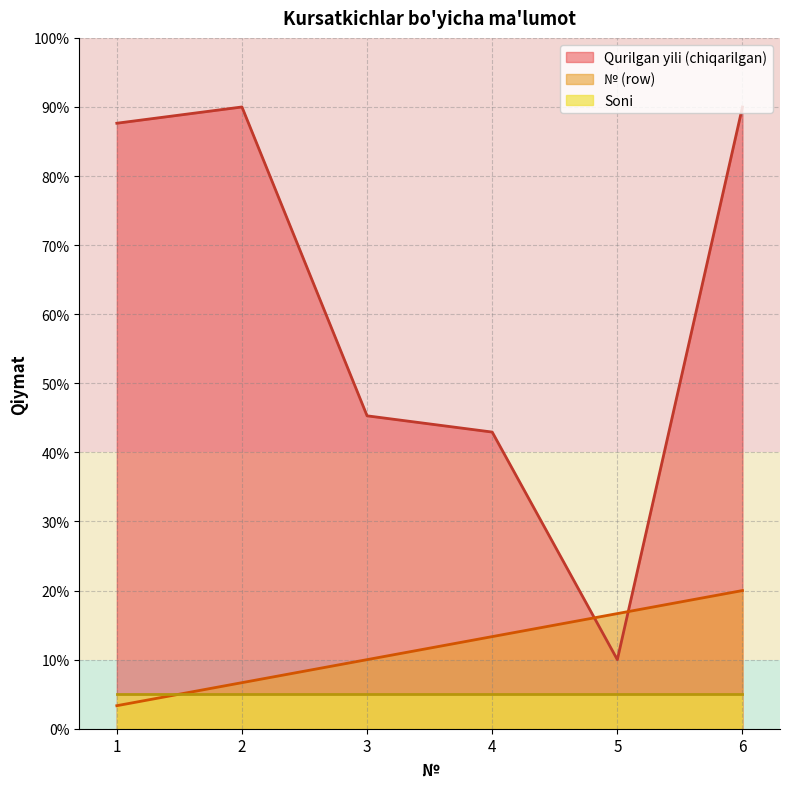

Read the № (row) value at 4.

13.3